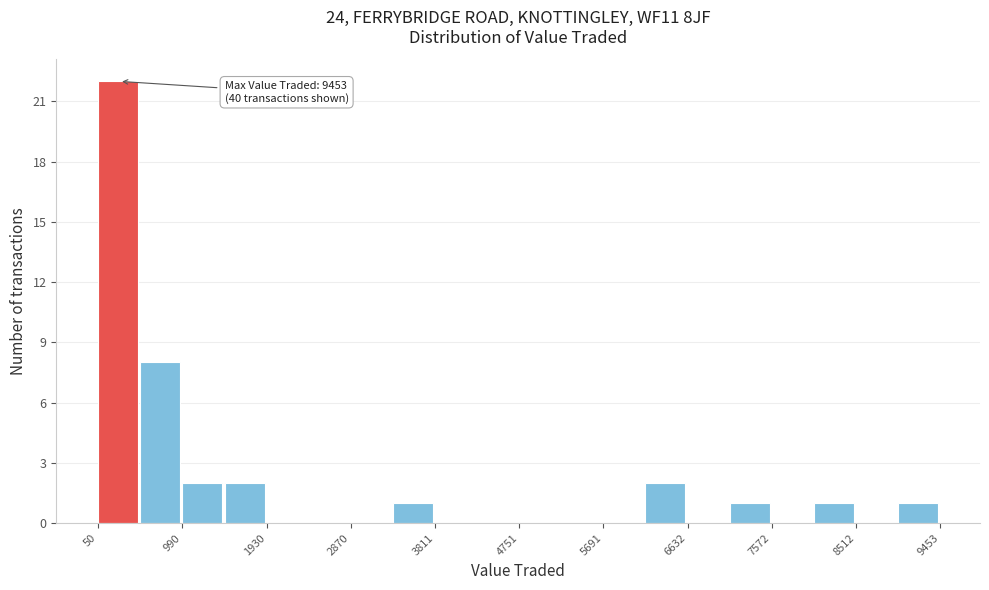

Which range on the x-axis has the tallest bar?

100 to 500